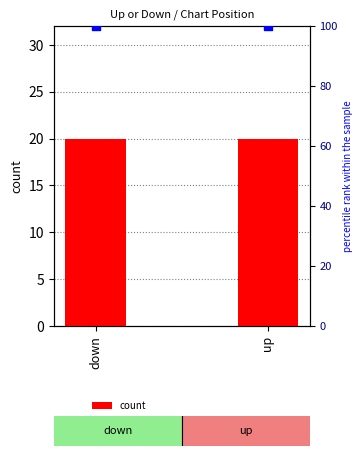

Is the value of percentile rank within the sample at down greater than the value of count at down?

Yes